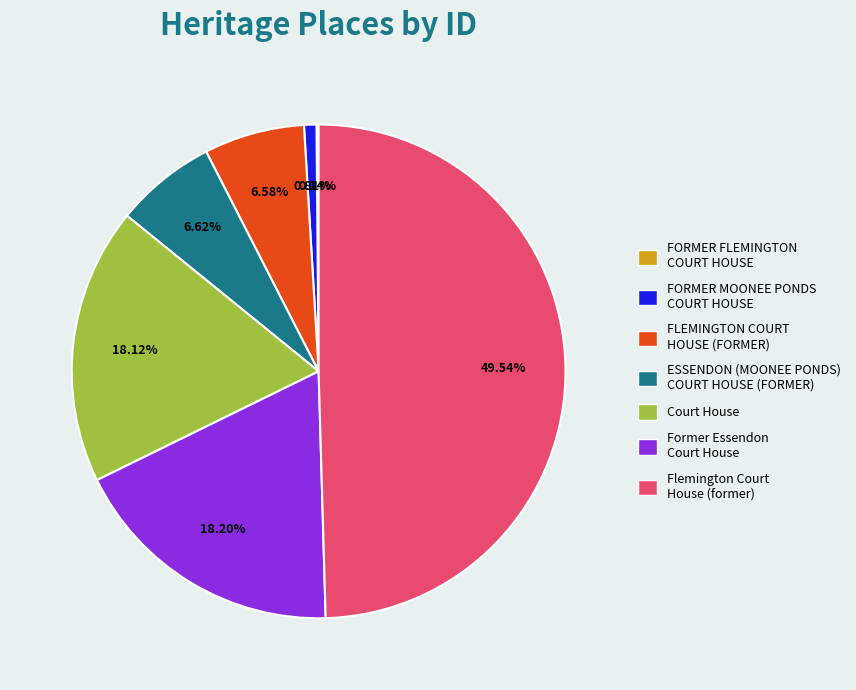

Between ESSENDON (MOONEE PONDS) COURT HOUSE (FORMER) and Flemington Court House (former), which is larger?

Flemington Court House (former)